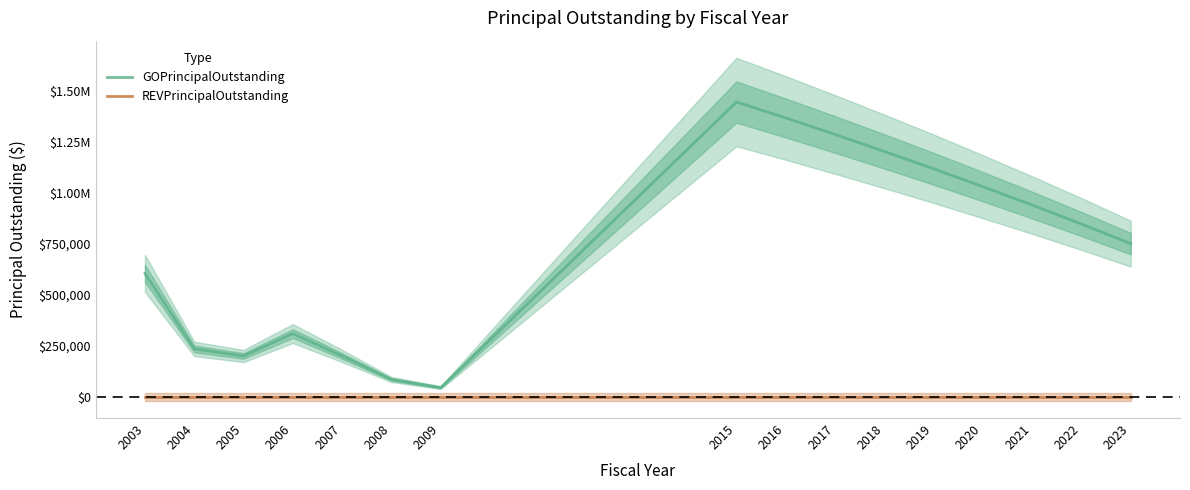

What is the approximate value of GOPrincipalOutstanding at 2015, to the nearest 50?

1445000